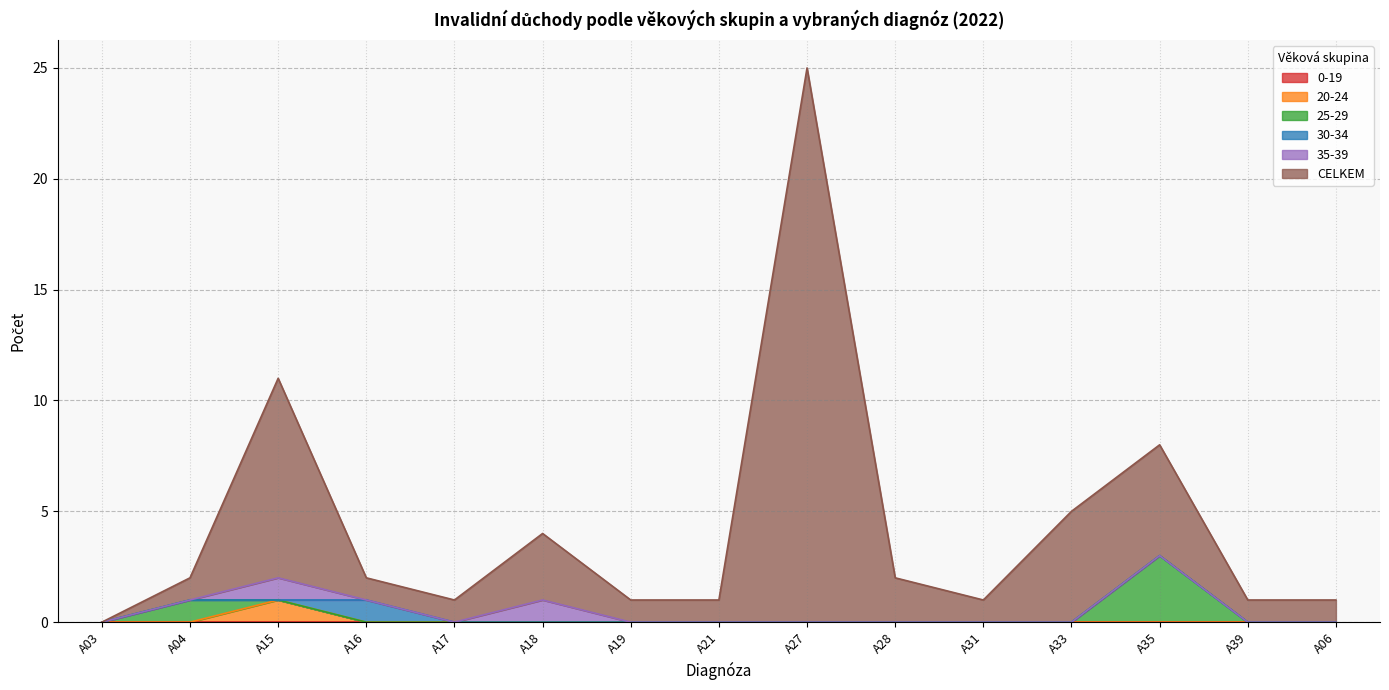

Which series has the largest range (max minus min)?

CELKEM